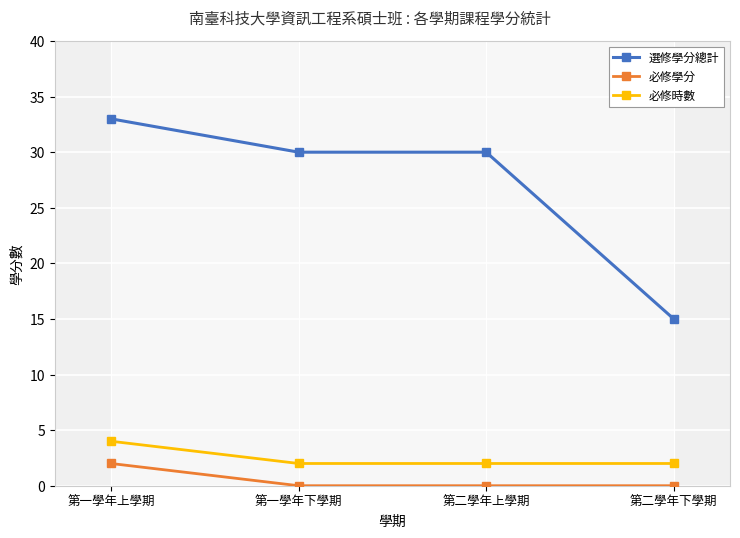

At which category is the sum across all series the highest?

第一學年上學期